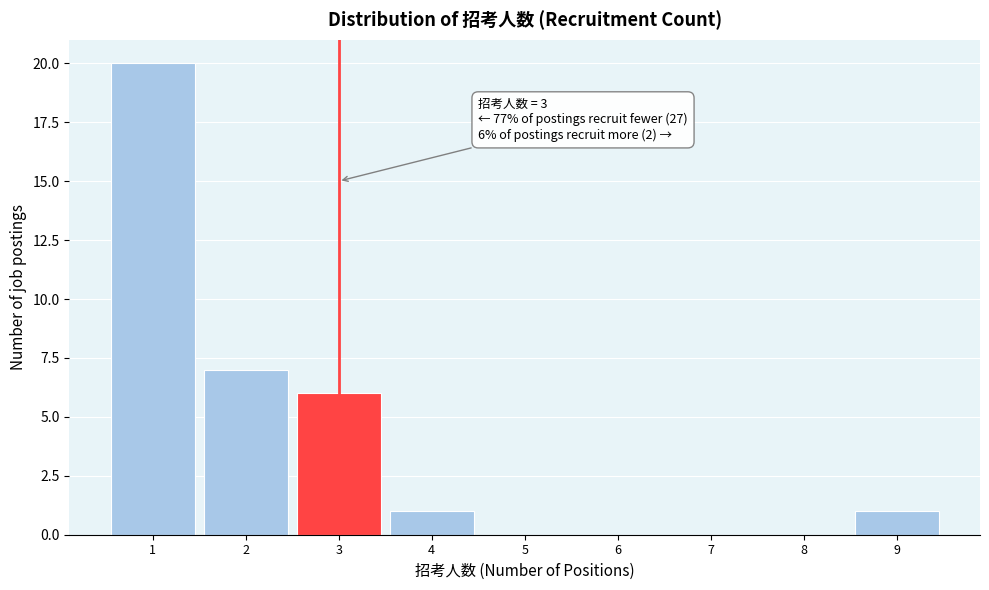

Reading left to right, transcribe all the data shown in this chart.

1=20	2=7	3=6	4=1	5=0	6=0	7=0	8=0	9=1